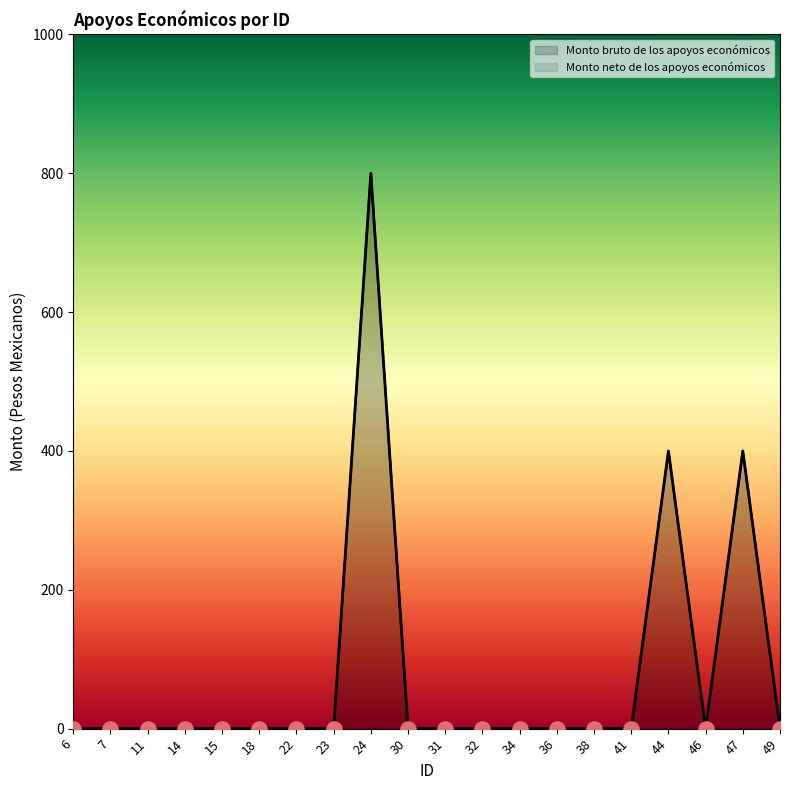

Which series has the largest total across all categories?

Monto bruto de los apoyos económicos